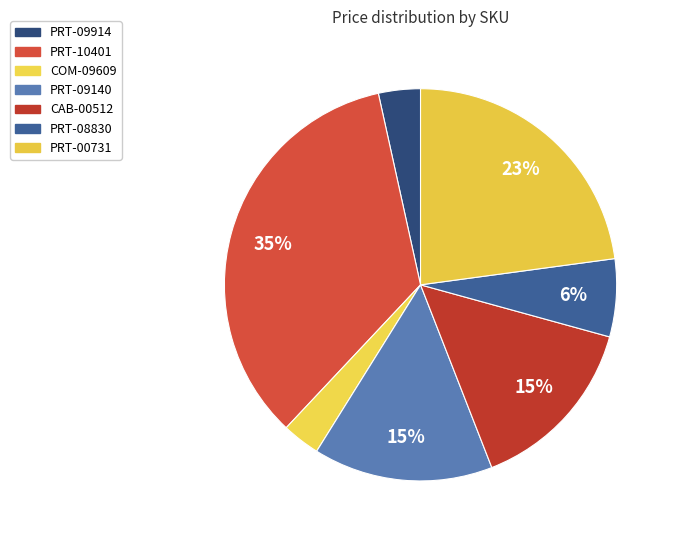

How many slices are in this pie chart?

7